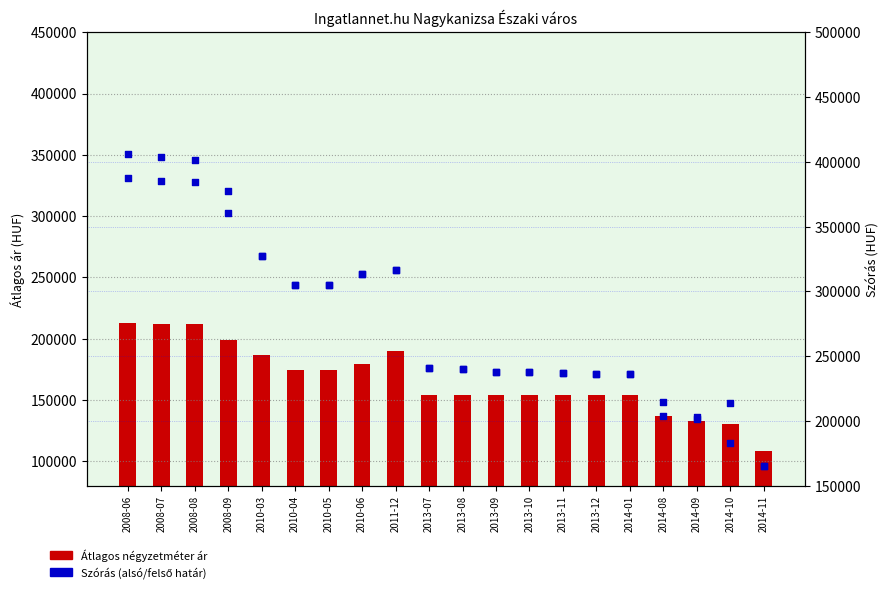

Which series contains the highest Y value?

Szórás felső határ